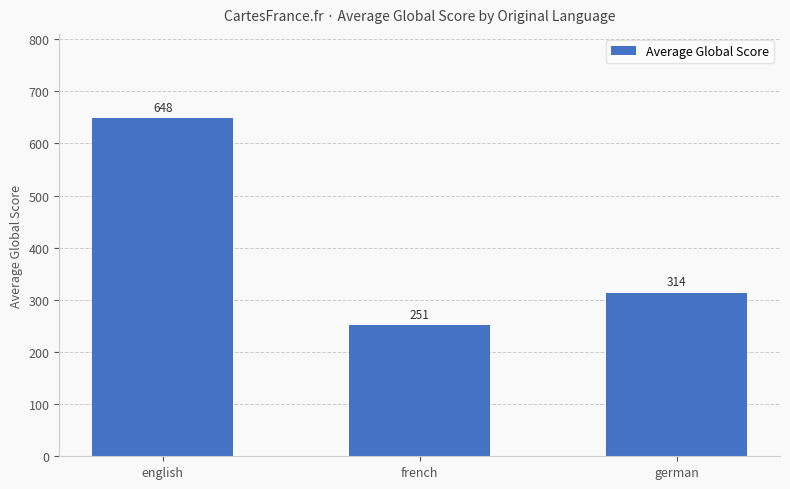

Which category has the lowest value across all series?

french